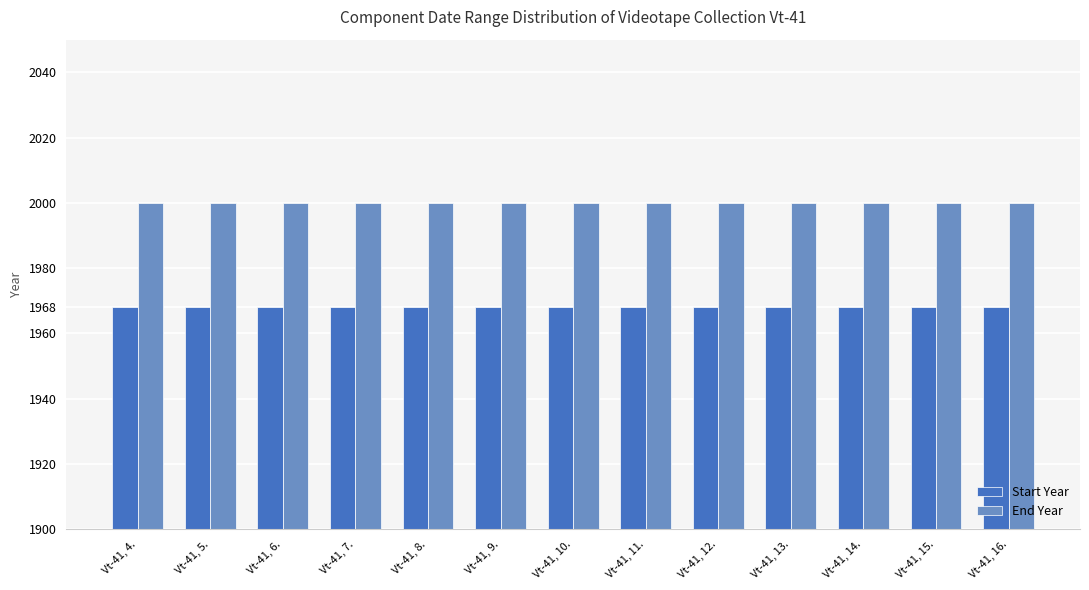

Is it true that Start Year equals 1968 at Vt-41, 6.?

True